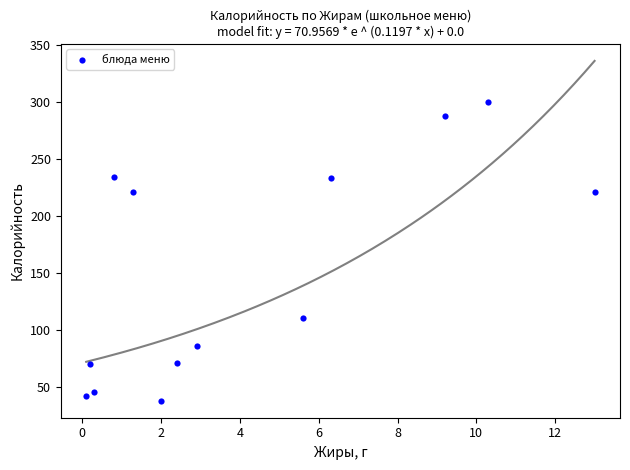

What is the range of X values (max minus min)?

12.9